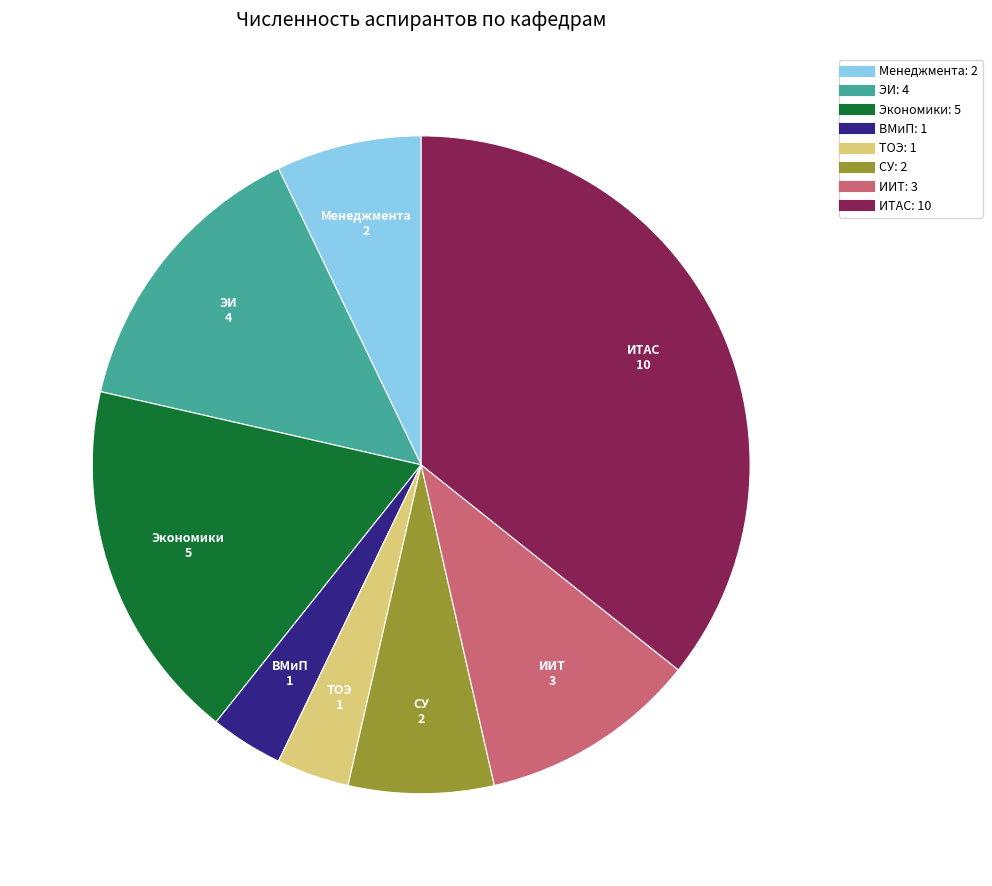

Does any single category account for the majority?

No